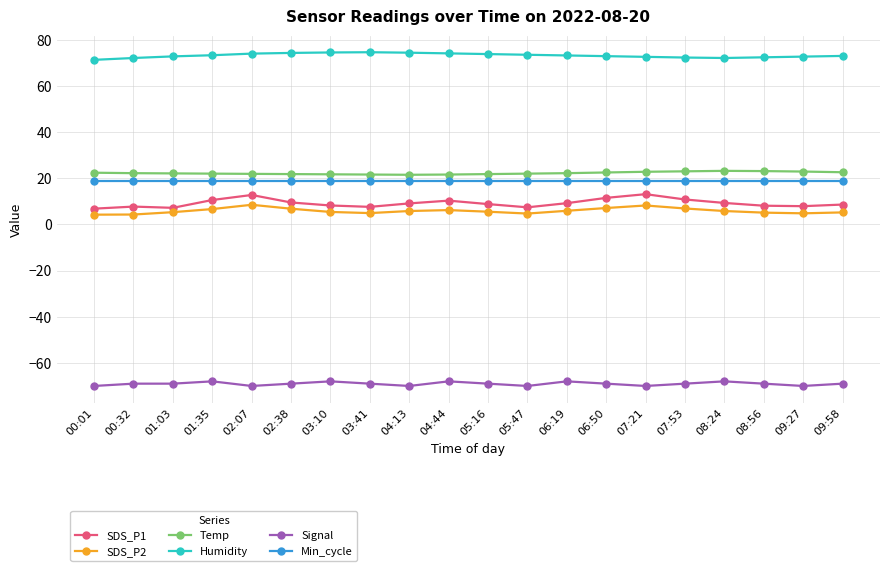

Is the value of SDS_P1 at 09:27 greater than the value of Signal at 00:32?

Yes